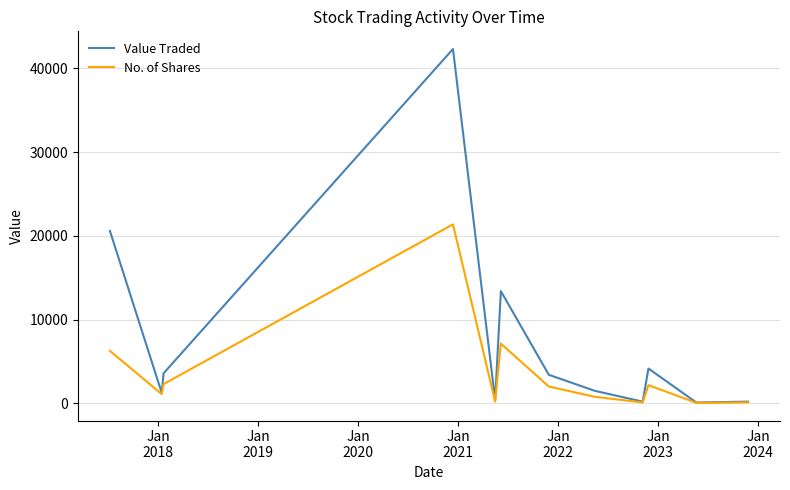

Which series has the widest spread of values?

Value Traded